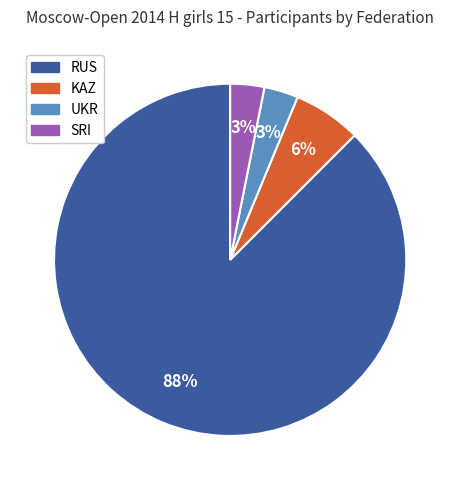

How many slices are in this pie chart?

4